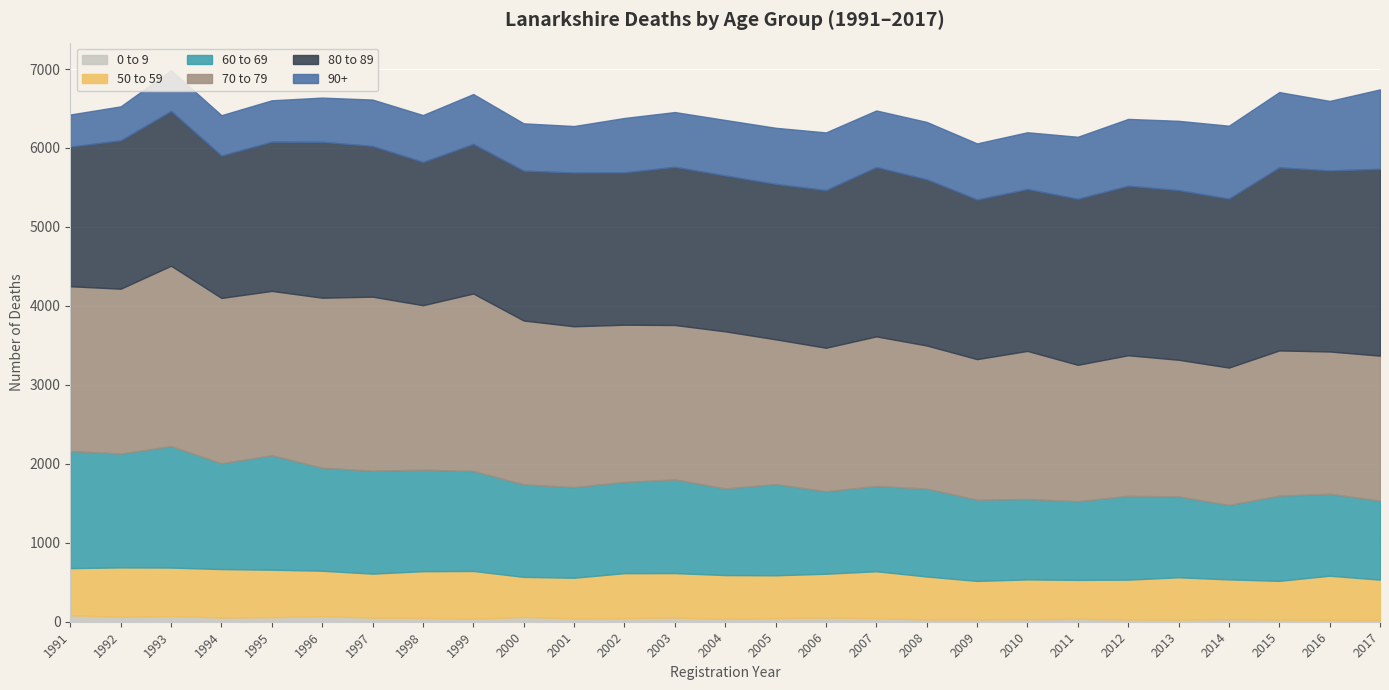

Reading right to left, transcribe all the data shown in this chart.

0 to 9: 22	24	27	32	26	28	37	31	29	29	46	53	47	36	54	46	43	60	39	49	52	71	57	53	73	64	82
50 to 59: 511	559	491	504	537	505	493	505	488	544	593	555	541	555	562	569	514	508	604	591	557	575	602	614	613	624	597
60 to 69: 1001	1037	1079	943	1023	1062	996	1019	1028	1113	1080	1045	1155	1097	1186	1155	1148	1171	1266	1286	1304	1304	1450	1339	1538	1441	1483
70 to 79: 1836	1803	1839	1740	1732	1780	1728	1875	1781	1813	1895	1817	1834	1990	1956	1992	2037	2076	2248	2083	2204	2154	2081	2095	2285	2089	2087
80 to 89: 2366	2293	2319	2140	2148	2147	2103	2050	2022	2105	2144	1997	1968	1974	2004	1929	1947	1898	1894	1814	1909	1974	1890	1803	1960	1879	1768
90+: 1006	880	953	923	878	846	785	719	710	726	717	730	711	703	693	689	589	599	632	594	587	560	524	511	516	430	407